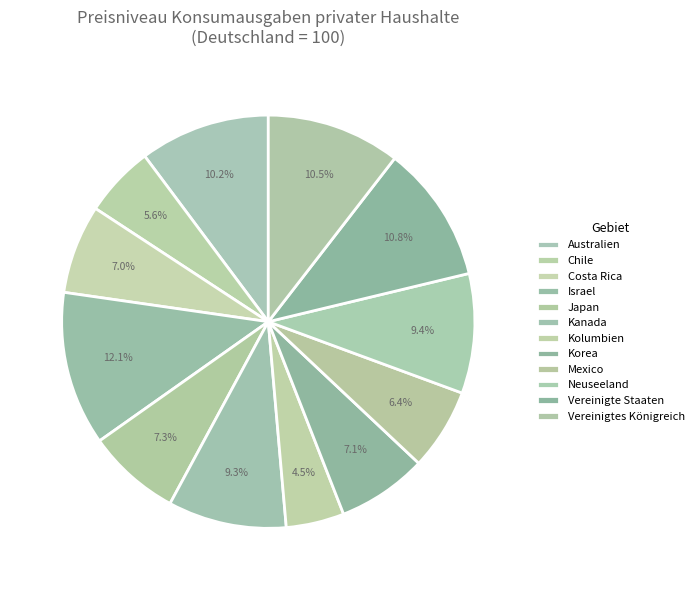

Which category has the biggest portion of the pie?

Israel